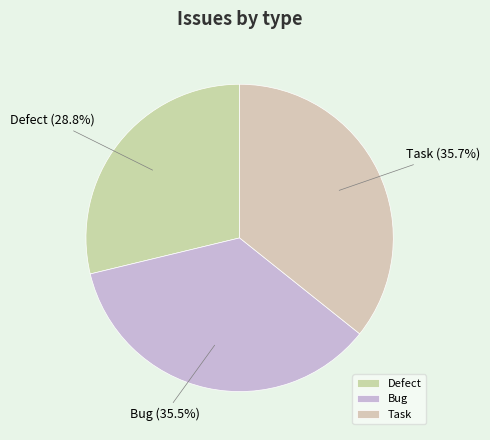

Do Task and Defect together represent more than half of the pie?

Yes